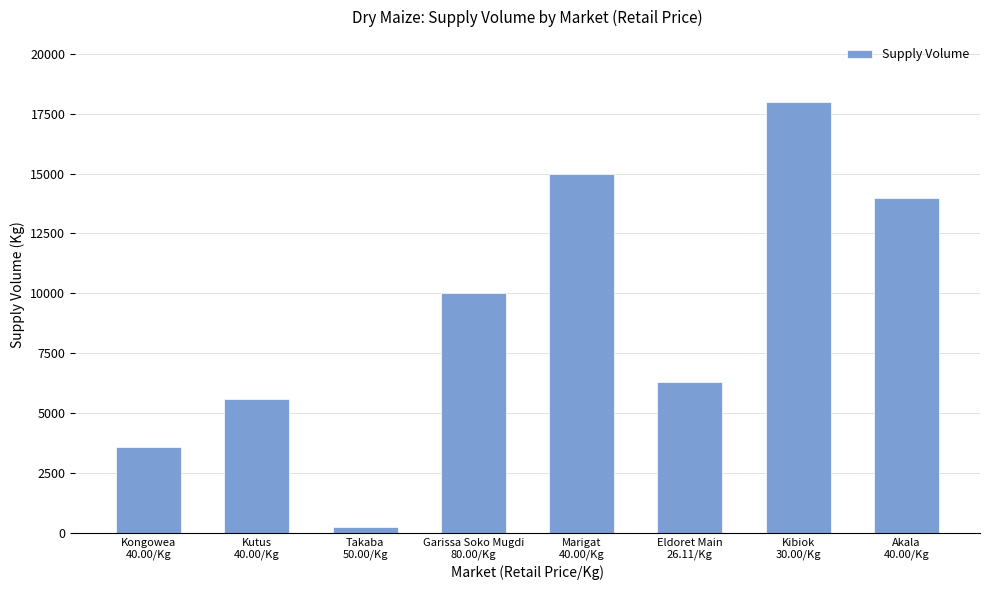

What is the label of the 2nd bar from the right?

Kibiok
30.00/Kg